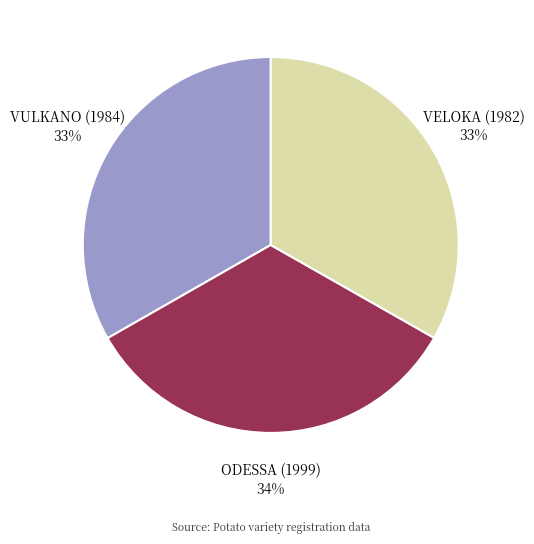

Do VELOKA (1982) and VULKANO (1984) together represent more than half of the pie?

Yes